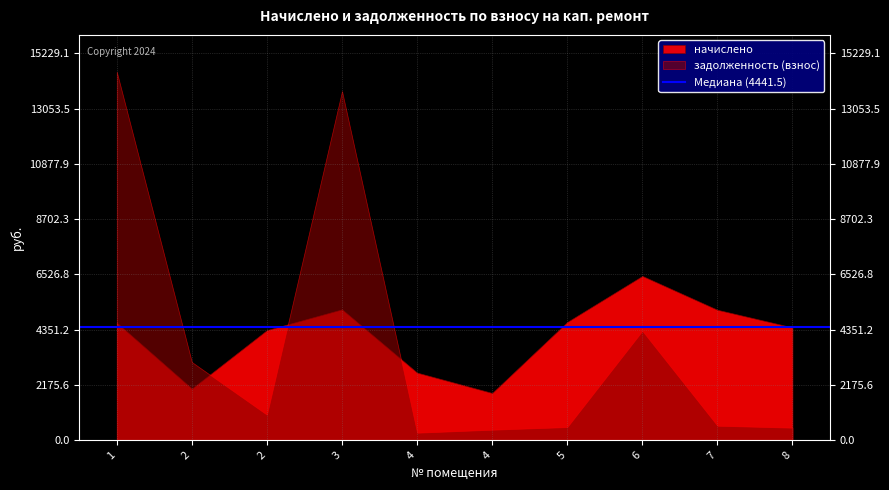

What is the minimum value shown in the chart?

295.7